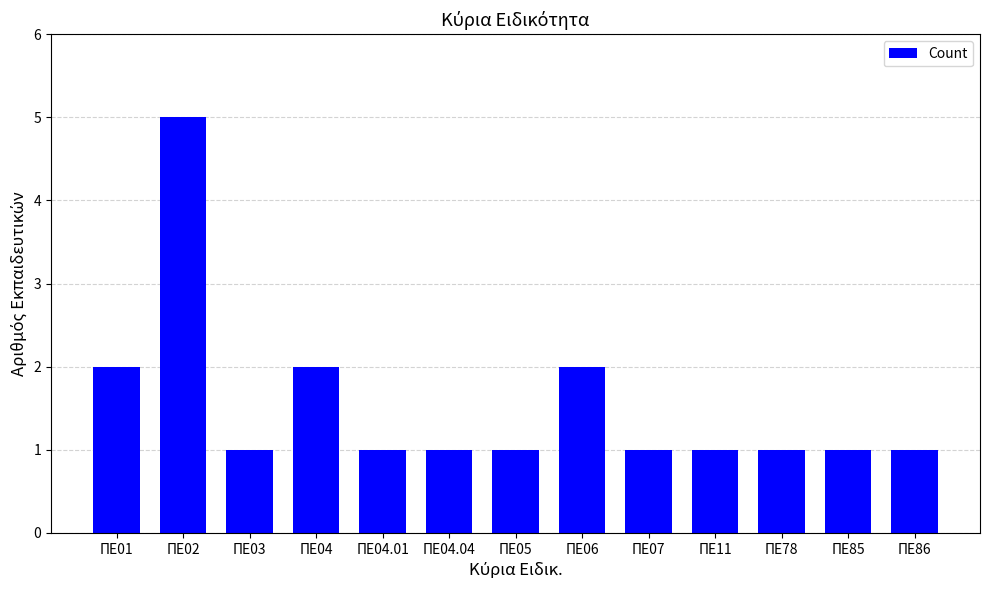

What is the difference between the values at ΠΕ04 and ΠΕ85?

1